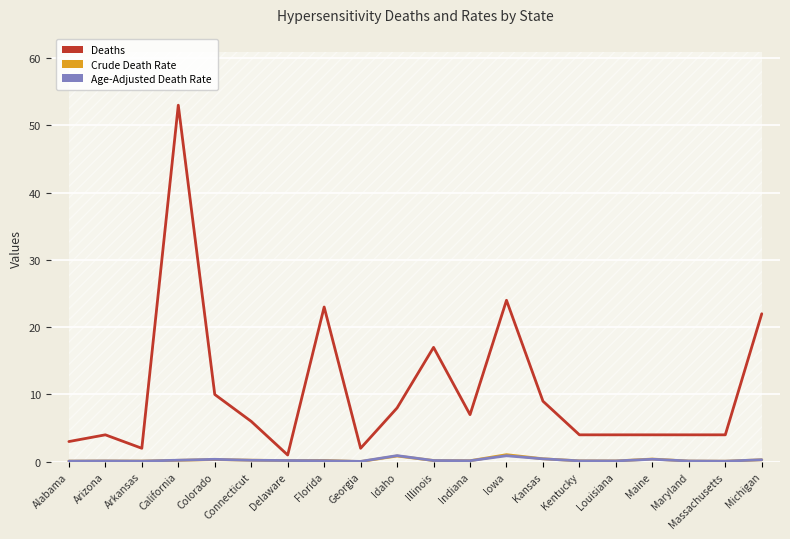

Reading left to right, list all the values displayed in this chart.

Deaths: Alabama=3.0	Arizona=4.0	Arkansas=2.0	California=53.0	Colorado=10.0	Connecticut=6.0	Delaware=1.0	Florida=23.0	Georgia=2.0	Idaho=8.0	Illinois=17.0	Indiana=7.0	Iowa=24.0	Kansas=9.0	Kentucky=4.0	Louisiana=4.0	Maine=4.0	Maryland=4.0	Massachusetts=4.0	Michigan=22.0
Crude Death Rate: Alabama=0.1	Arizona=0.1	Arkansas=0.1	California=0.2	Colorado=0.3	Connecticut=0.2	Delaware=0.2	Florida=0.2	Georgia=0.0	Idaho=0.8	Illinois=0.2	Indiana=0.1	Iowa=1.1	Kansas=0.4	Kentucky=0.1	Louisiana=0.1	Maine=0.4	Maryland=0.1	Massachusetts=0.1	Michigan=0.3
Age-Adjusted Death Rate: Alabama=0.1	Arizona=0.1	Arkansas=0.1	California=0.2	Colorado=0.4	Connecticut=0.2	Delaware=0.2	Florida=0.1	Georgia=0.1	Idaho=0.9	Illinois=0.2	Indiana=0.1	Iowa=0.9	Kansas=0.4	Kentucky=0.1	Louisiana=0.1	Maine=0.4	Maryland=0.1	Massachusetts=0.1	Michigan=0.3